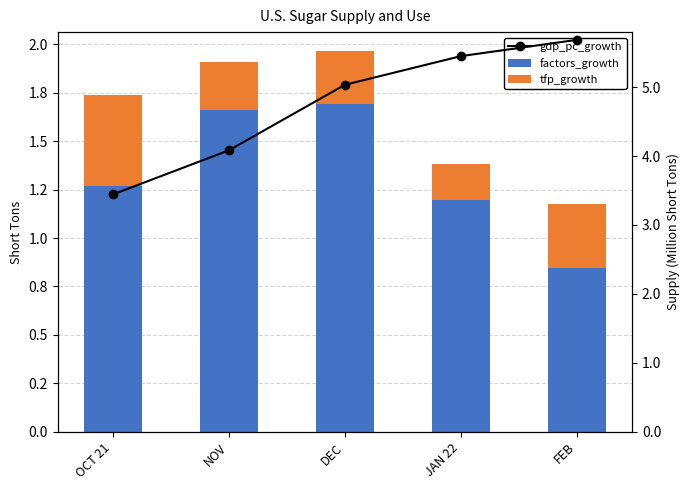

How many groups of bars are there?

5